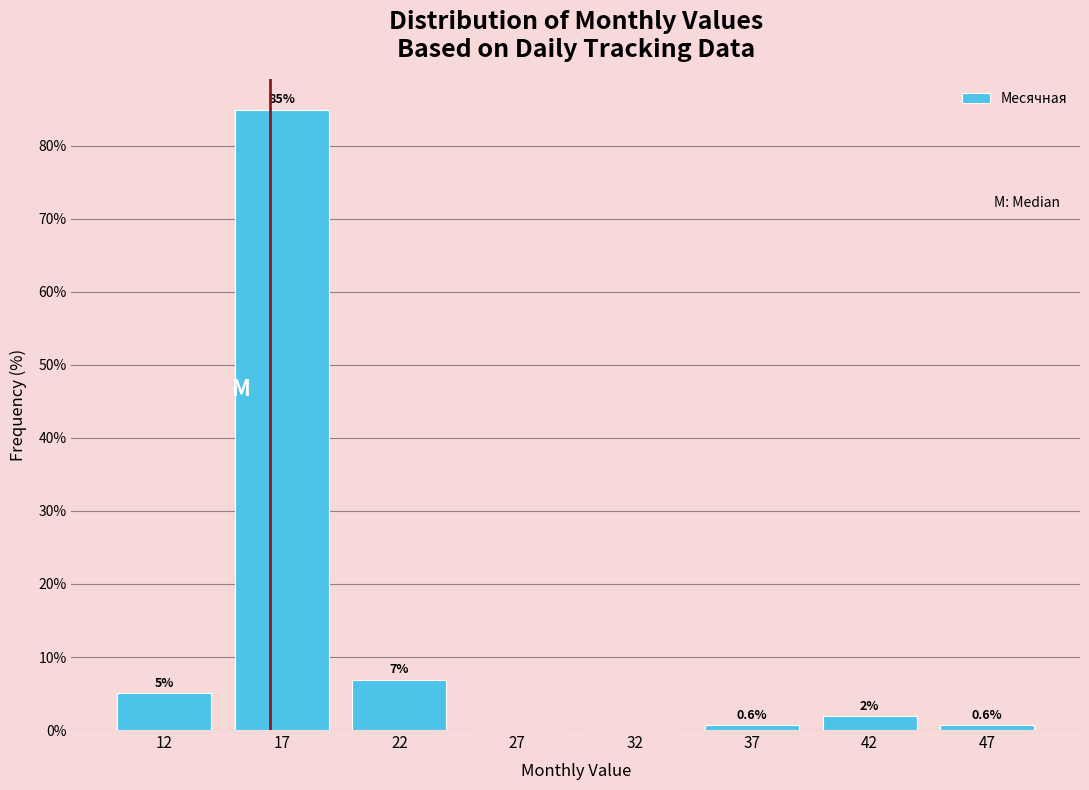

Which has a higher value, 47 or 42?

42